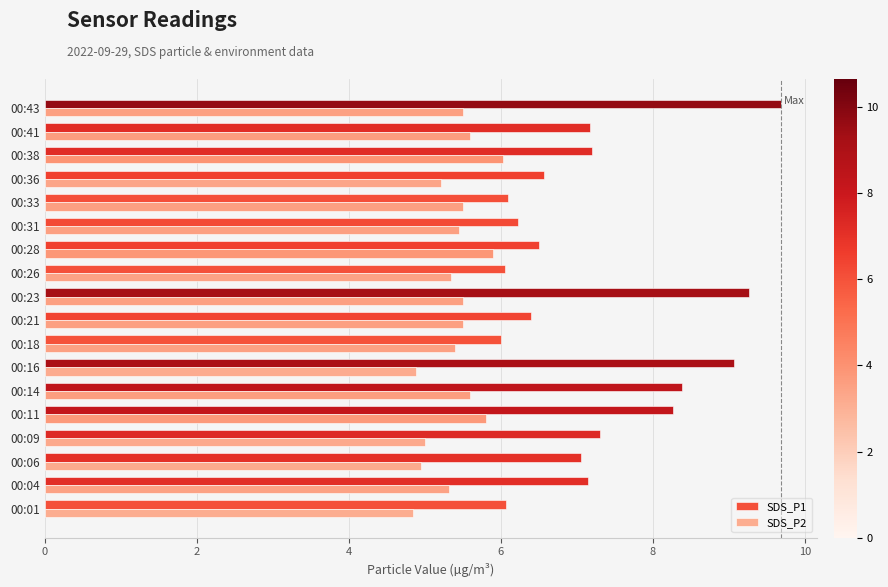

List the series in order of their overall mean, lowest first.

SDS_P2, SDS_P1